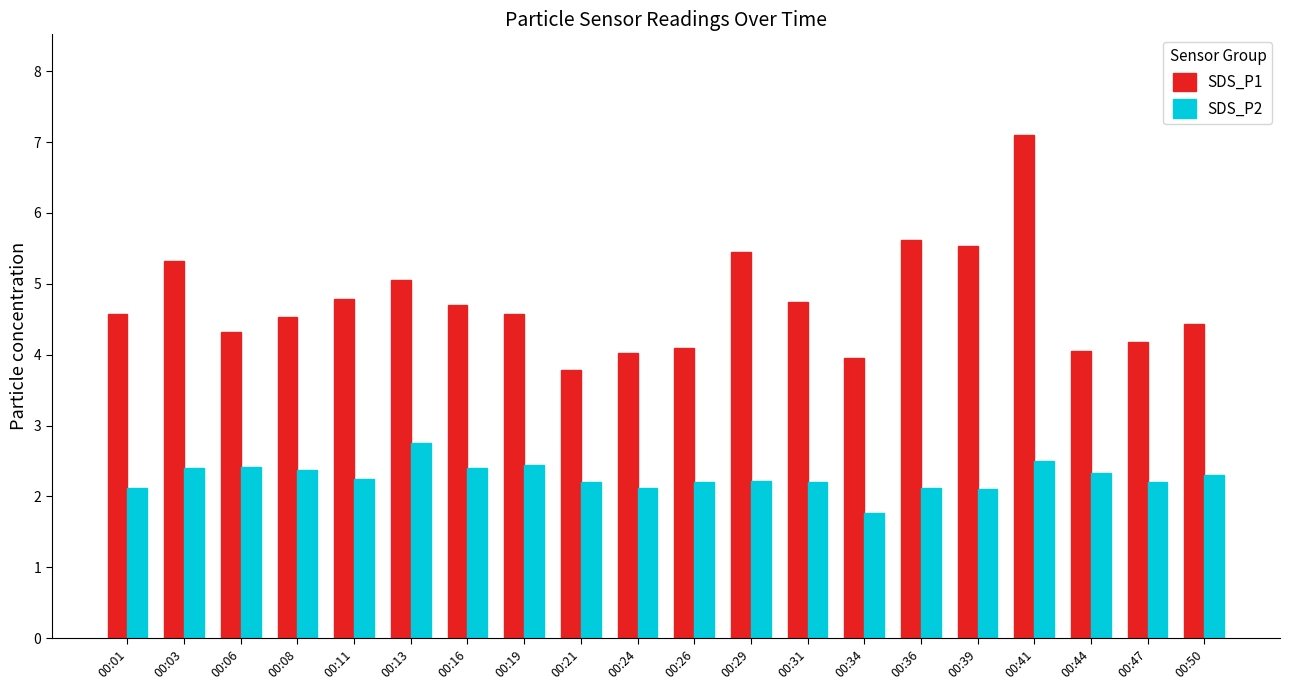

What is the average value of the SDS_P2 series?

2.3